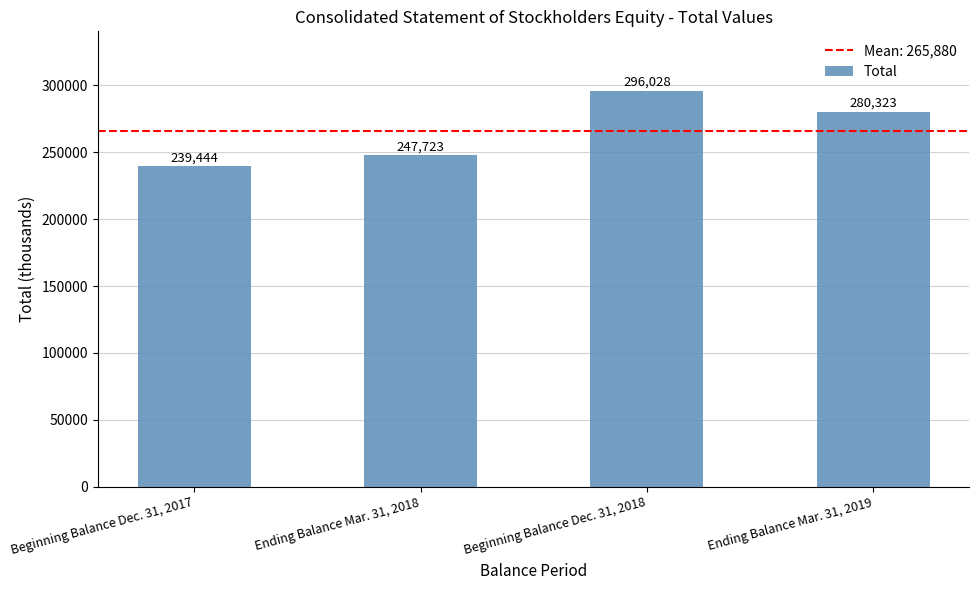

List the labels in order of value, smallest first.

Beginning Balance Dec. 31, 2017, Ending Balance Mar. 31, 2018, Ending Balance Mar. 31, 2019, Beginning Balance Dec. 31, 2018